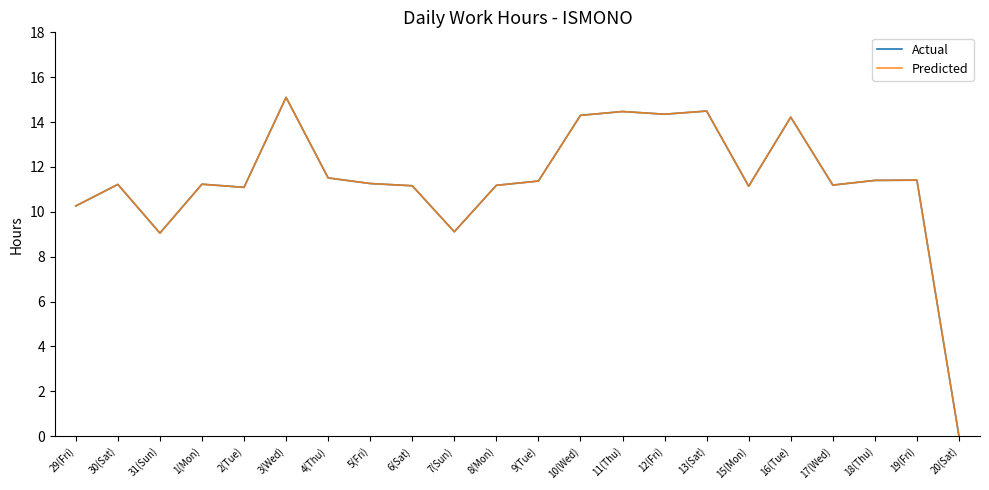

What is the approximate value of Predicted at 6(Sat)?

11.2